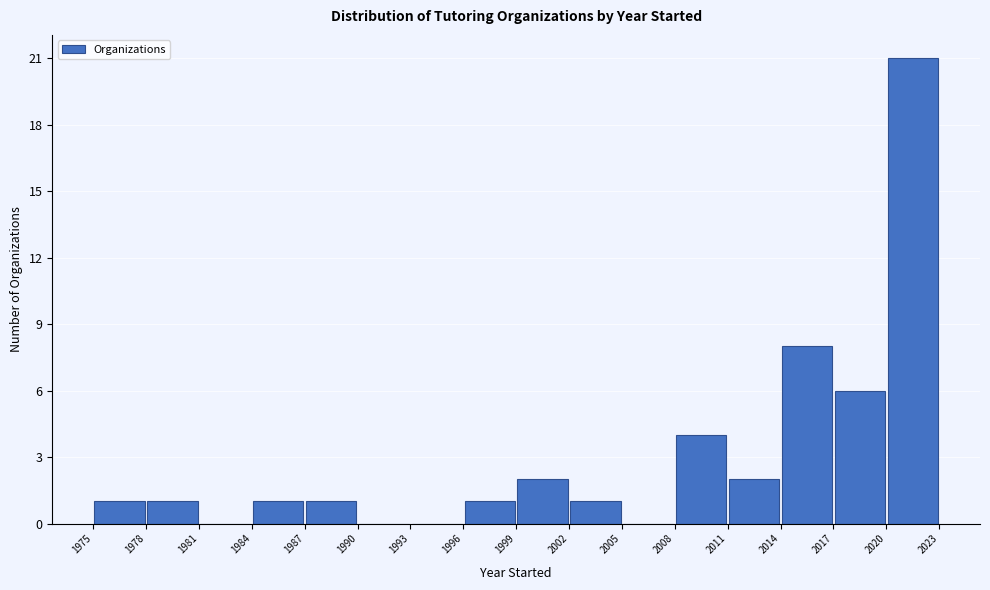

Reading left to right, list every bar in this chart as the range it spans on the x-axis followed by its height. The values are not printed on the chart, so give them approximately, as read against the axis.

1975 to 1978: 1
1978 to 1981: 1
1981 to 1984: 0
1984 to 1987: 1
1987 to 1990: 1
1990 to 1993: 0
1993 to 1996: 0
1996 to 1999: 1
1999 to 2002: 2
2002 to 2005: 1
2005 to 2008: 0
2008 to 2011: 4
2011 to 2014: 2
2014 to 2017: 8
2017 to 2020: 6
2020 to 2023: 21